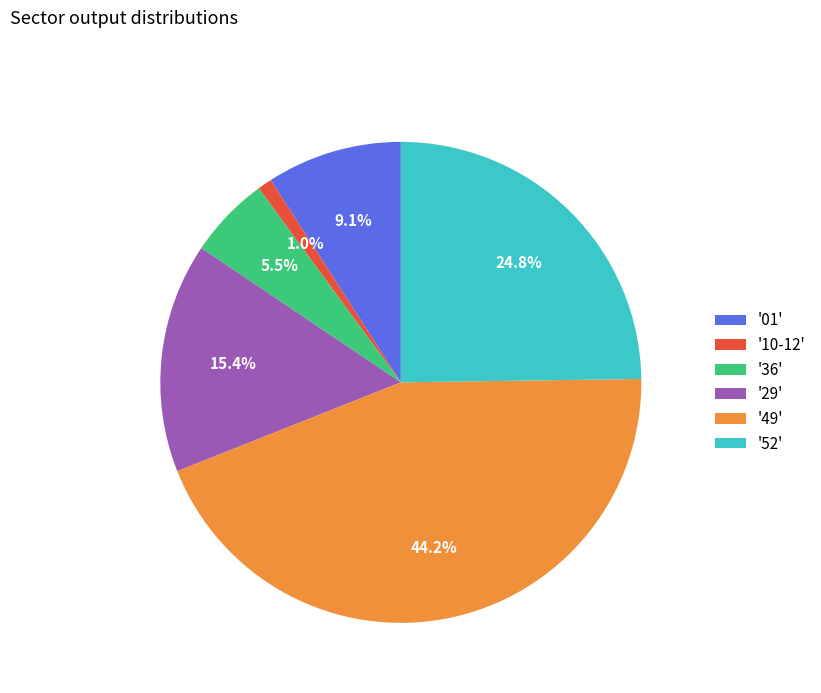

Which slice is the smallest?

'10-12'